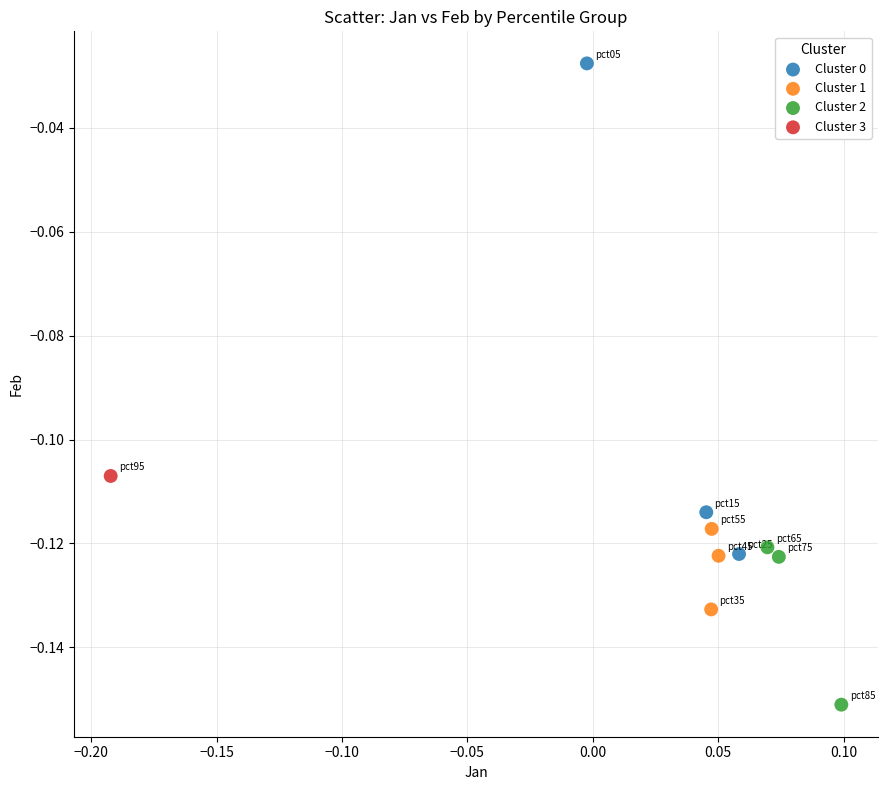

Which series contains the lowest Y value?

Cluster 2